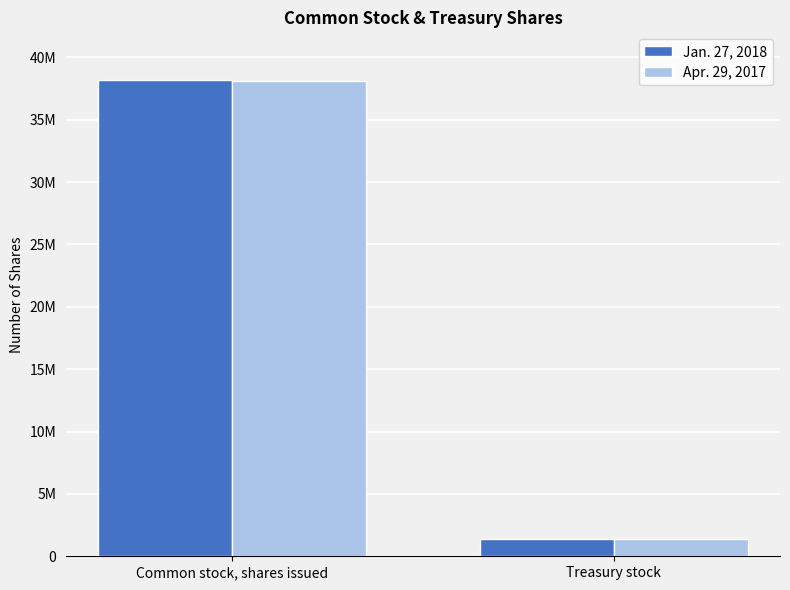

What is the highest value of the Jan. 27, 2018 series?

38193353